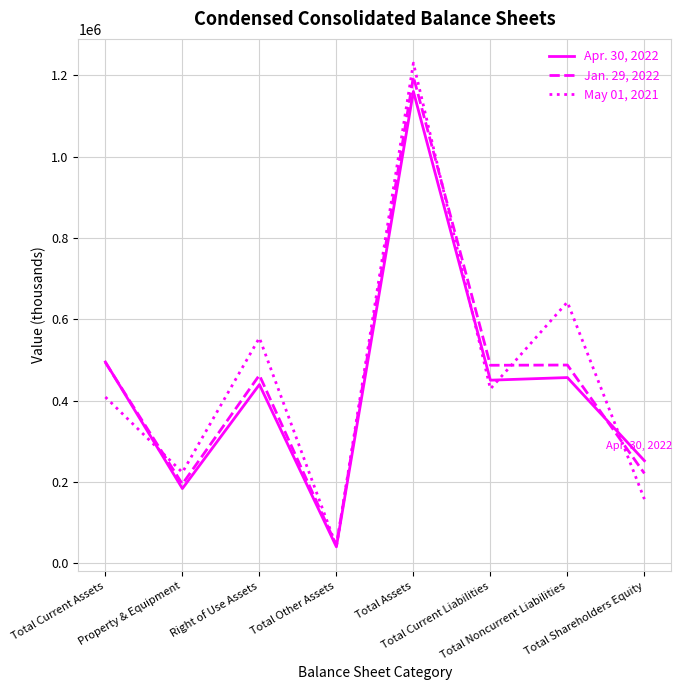

Rank the series by their average value, from lowest to highest.

Apr. 30, 2022, Jan. 29, 2022, May 01, 2021